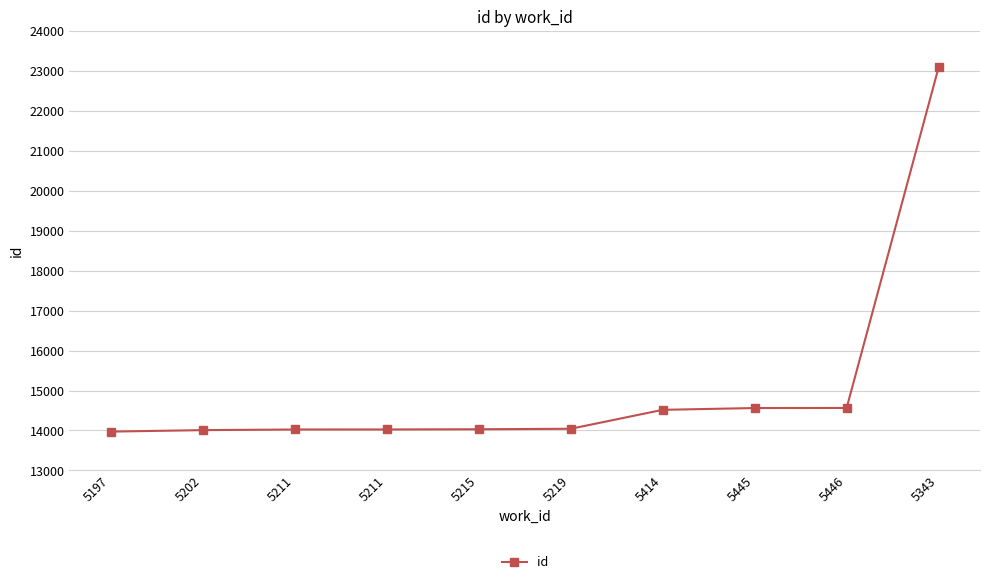

Reading right to left, what are all the values shown in this chart?

23088	14563	14561	14516	14042	14030	14025	14024	14008	13971